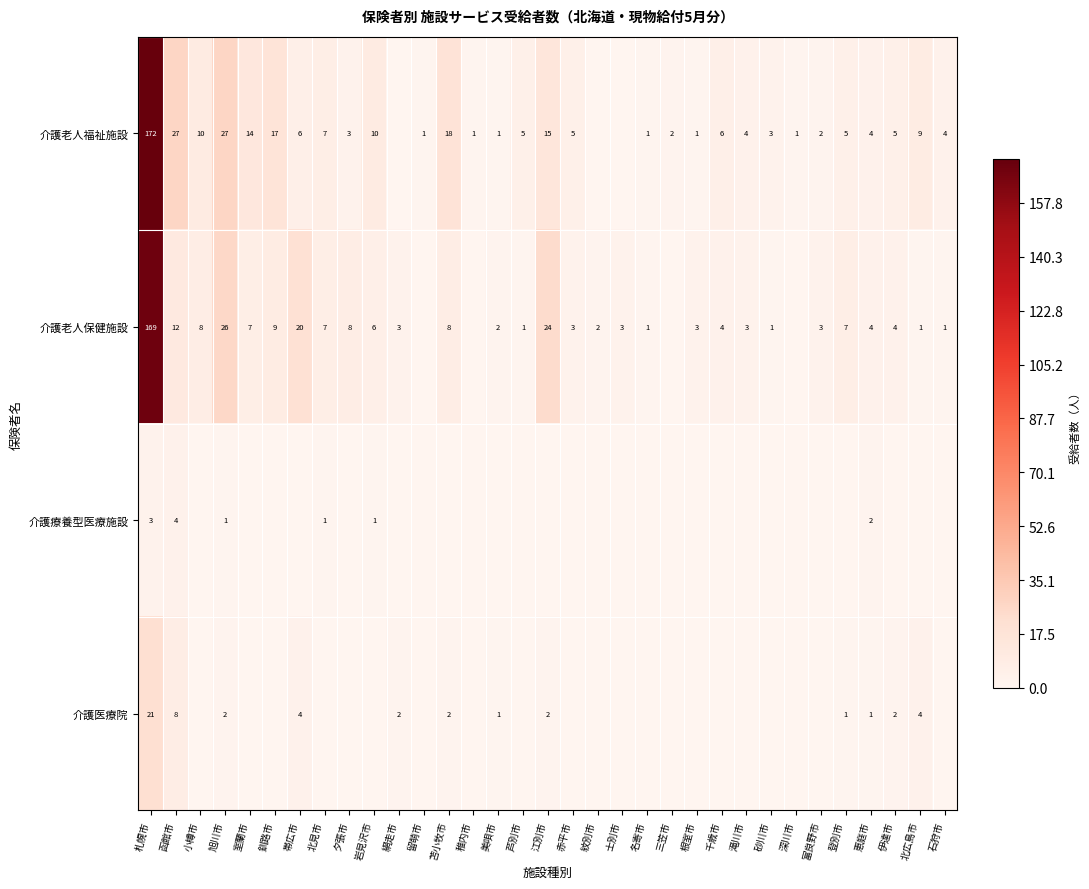

What is the sum of the 介護老人保健施設 values at 帯広市 and 美唄市?

22